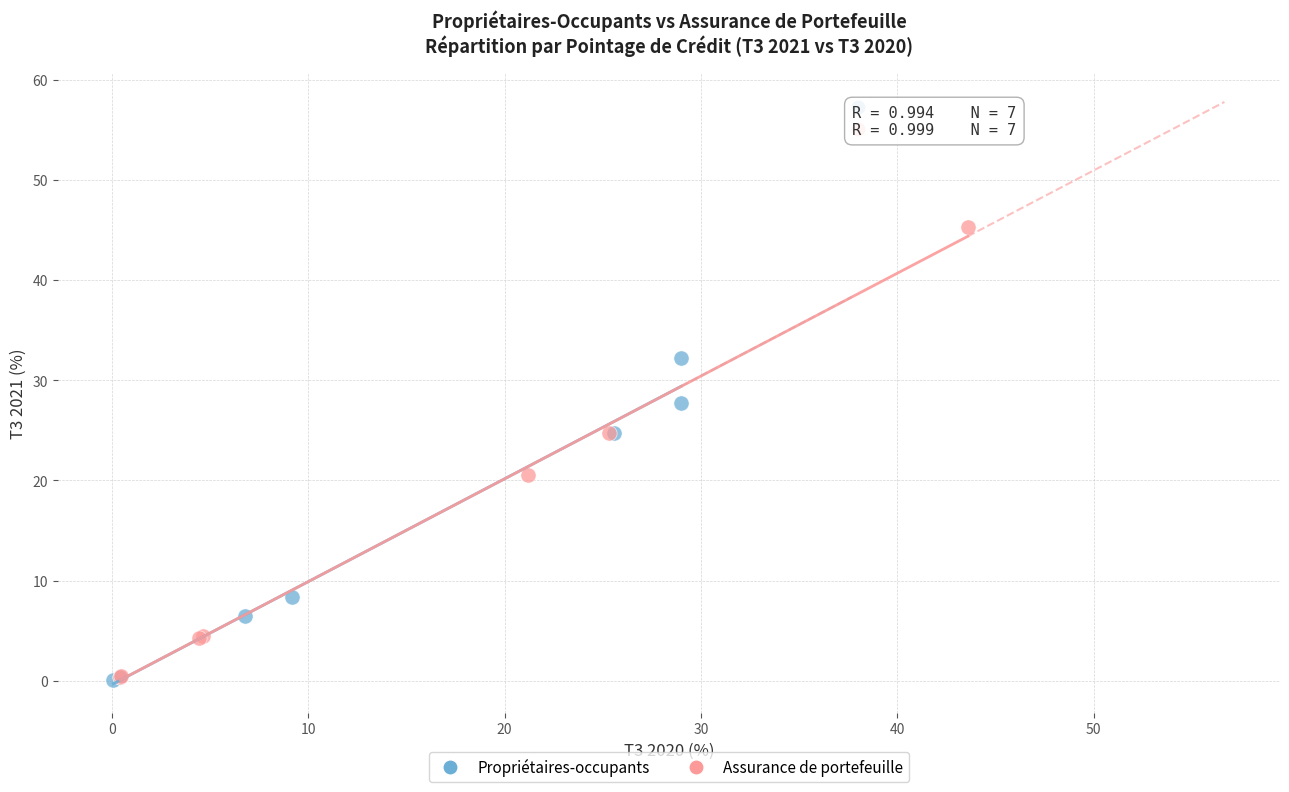

Which series contains the highest Y value?

Assurance de portefeuille